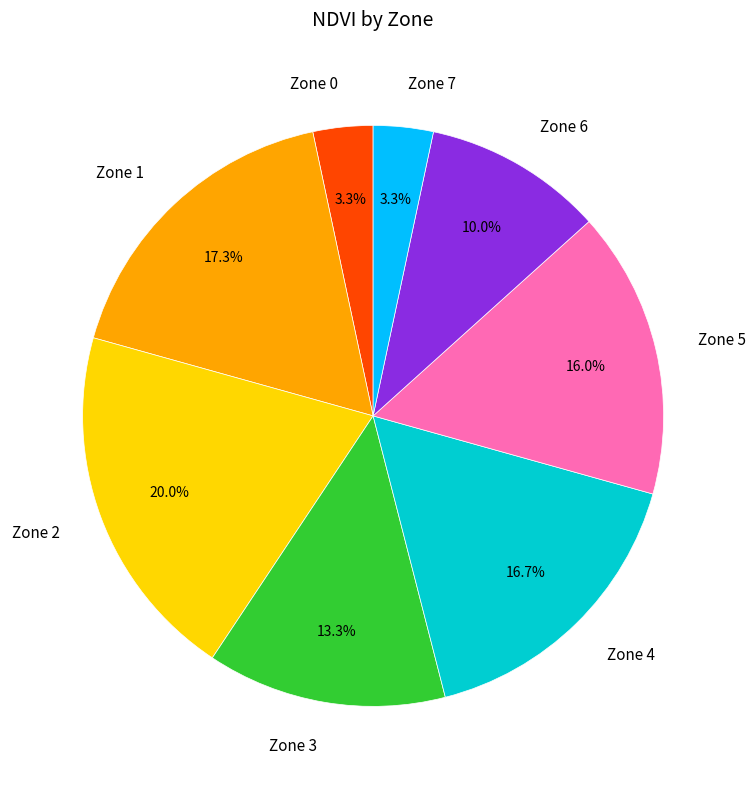

What is the largest slice in the pie chart?

Zone 2